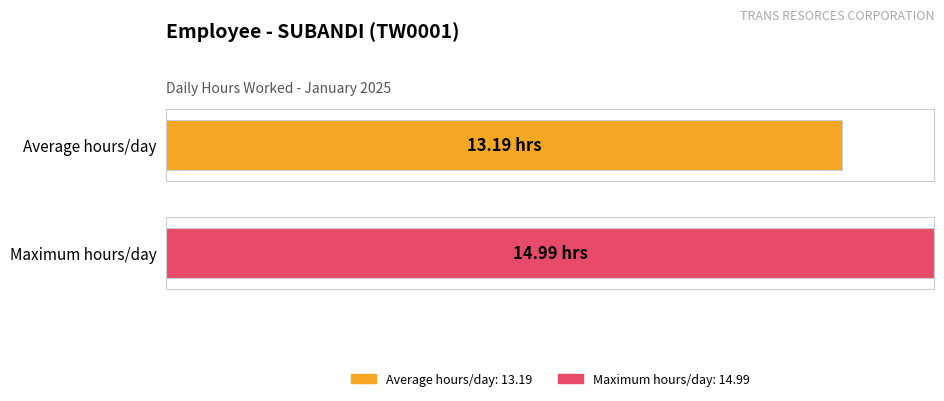

At which label does the data first exceed 14?

2